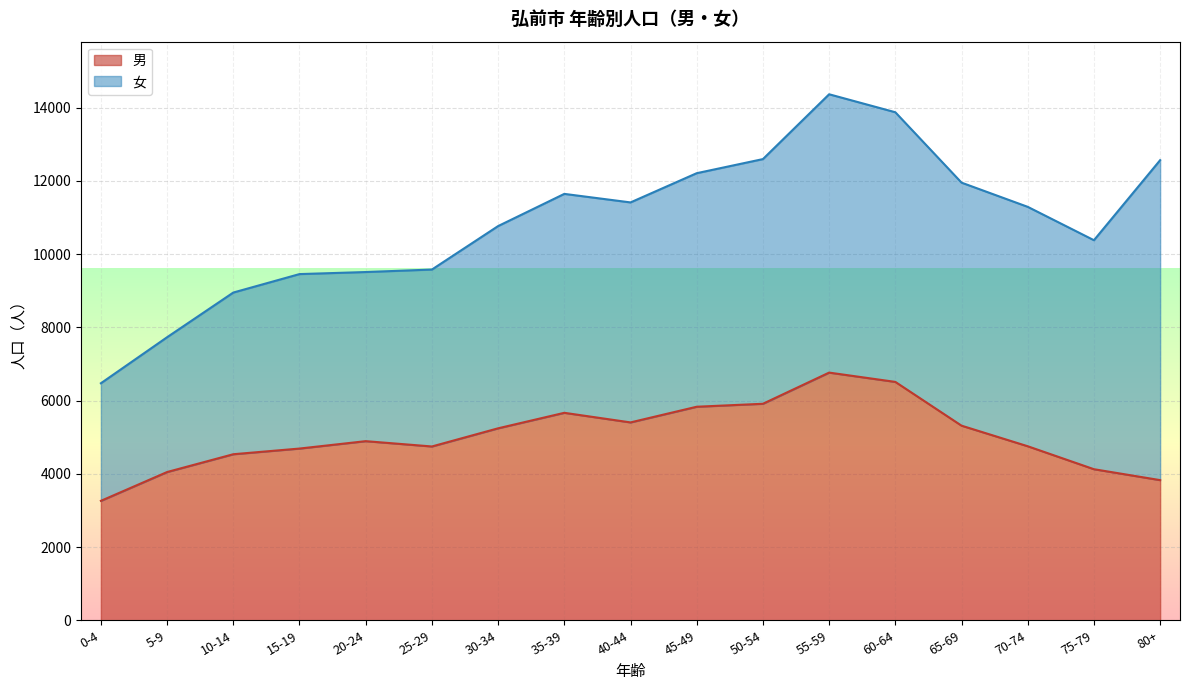

What is the label of the 1st point from the right?

80+